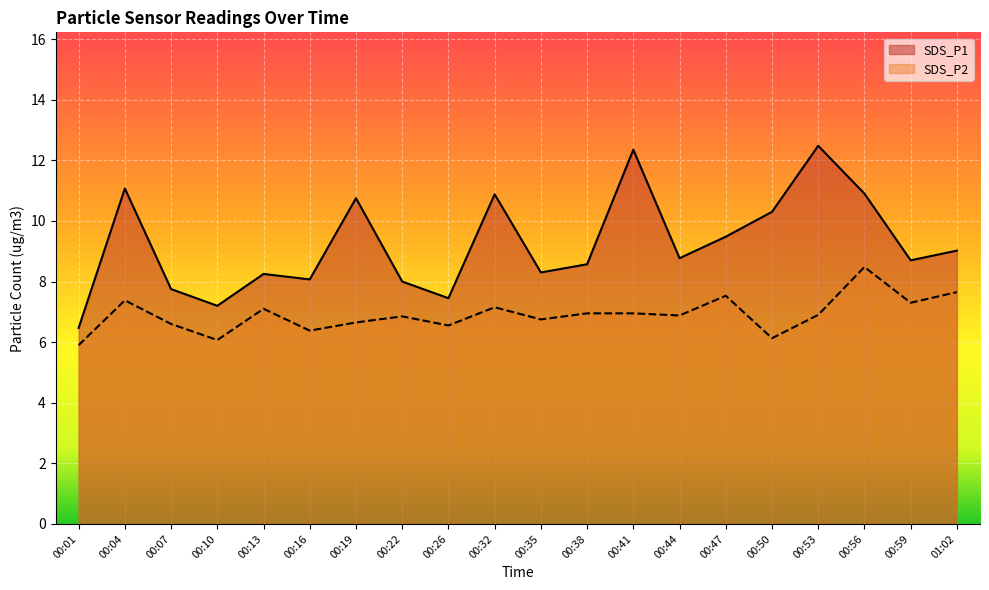

What is the average value of the SDS_P2 series?

6.9